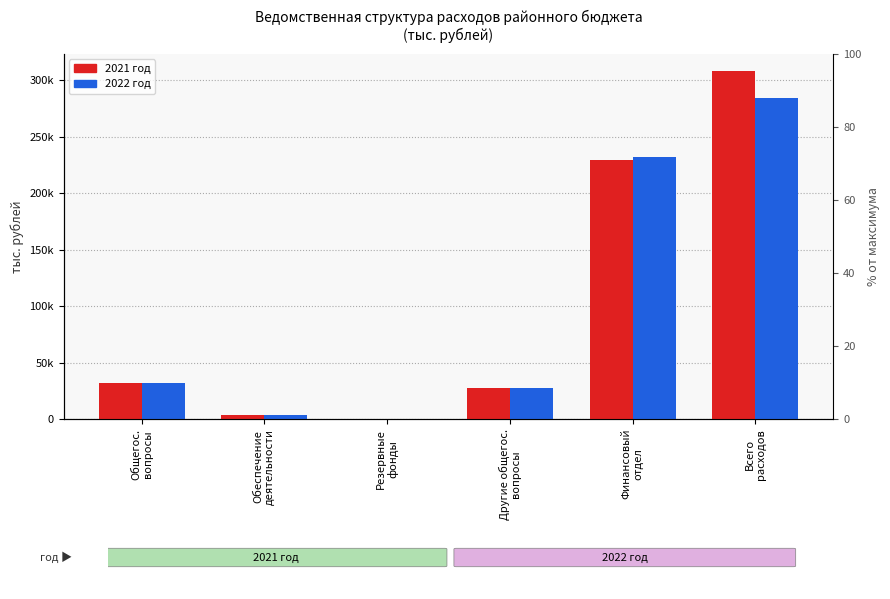

What is the total value across all series at Всего
расходов?

592912.1